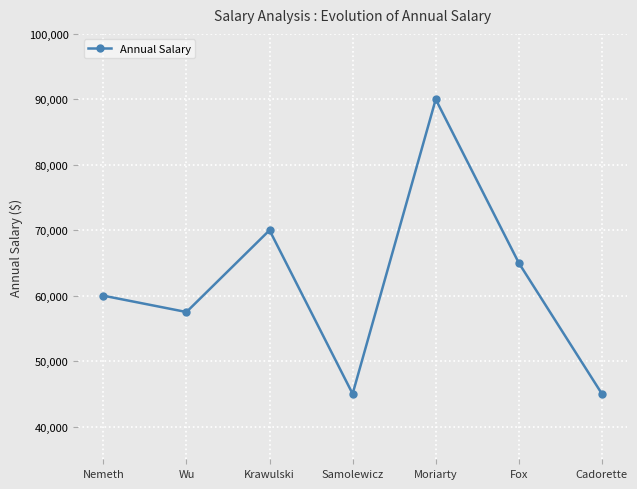

Where is the first local maximum?

Krawulski